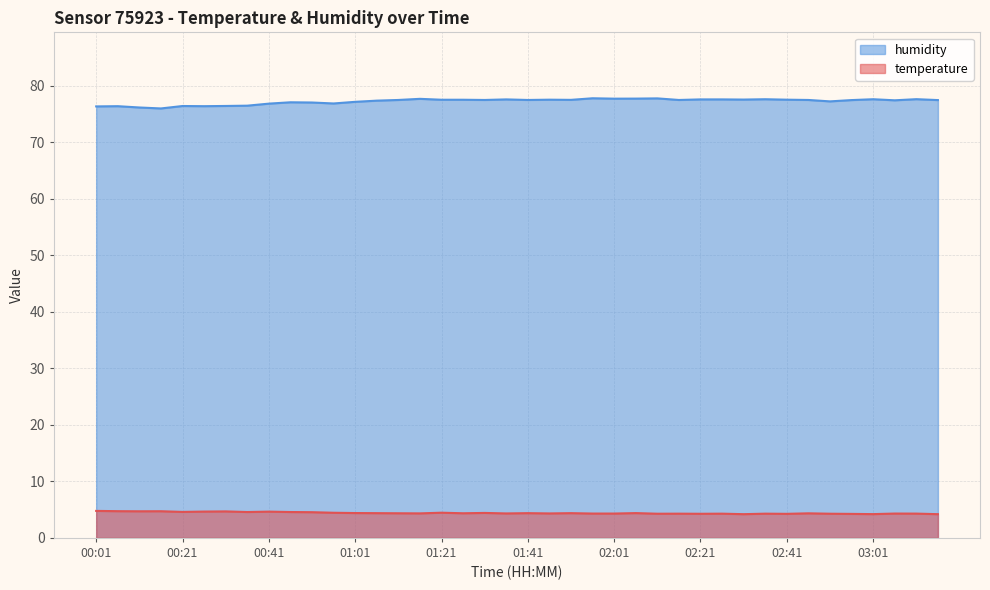

What position from the right is 02:31?

10